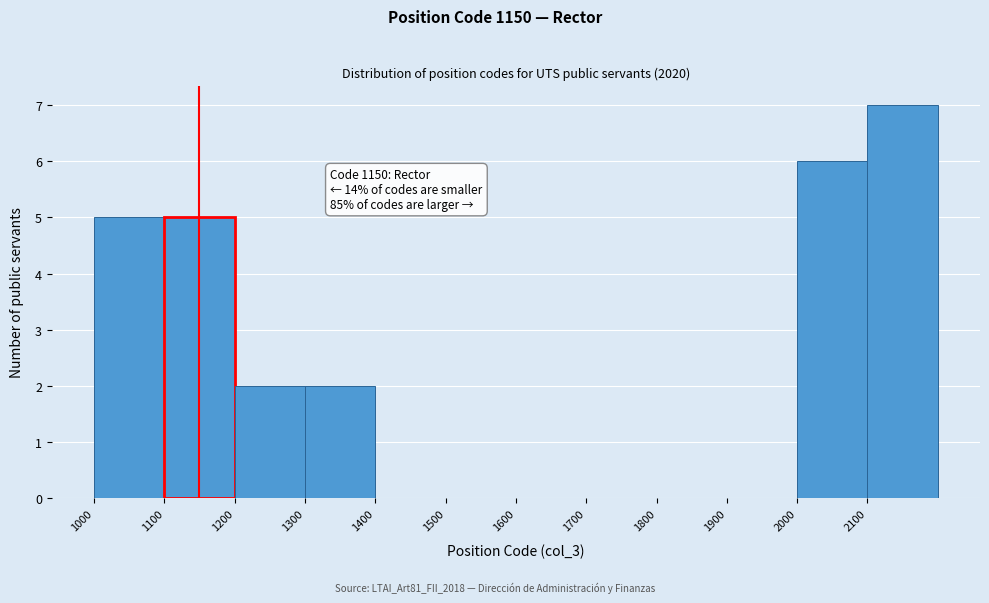

Which range on the x-axis has the tallest bar?

2100 to 2200